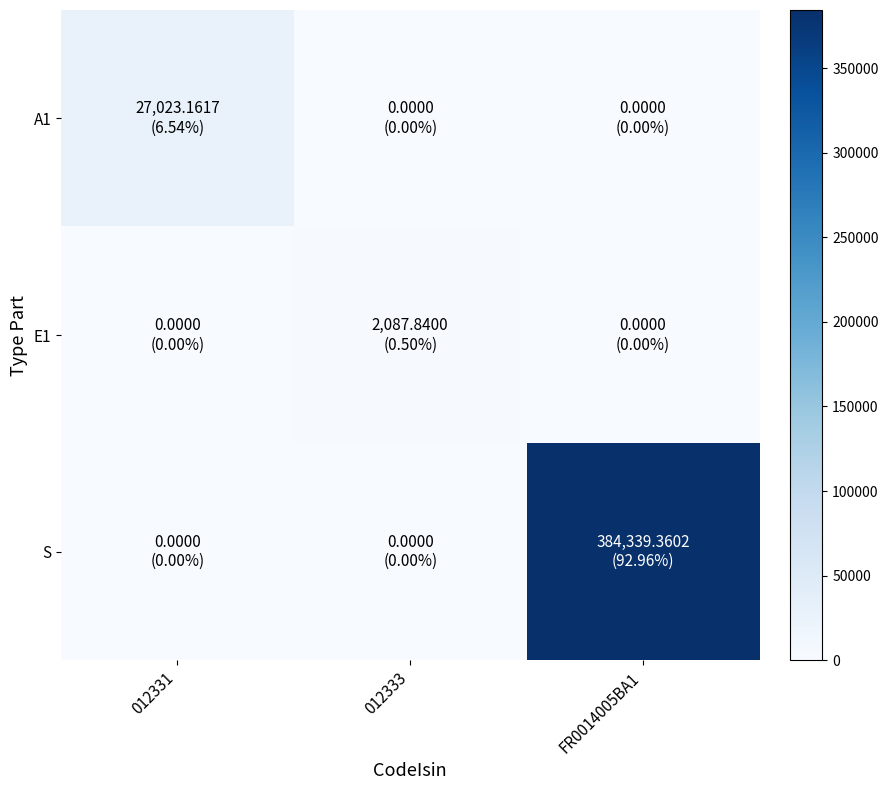

Reading left to right, transcribe all the data shown in this chart.

A1: 012331=27023.2	012333=0.0	FR0014005BA1=0.0
E1: 012331=0.0	012333=2087.8	FR0014005BA1=0.0
S: 012331=0.0	012333=0.0	FR0014005BA1=384339.4